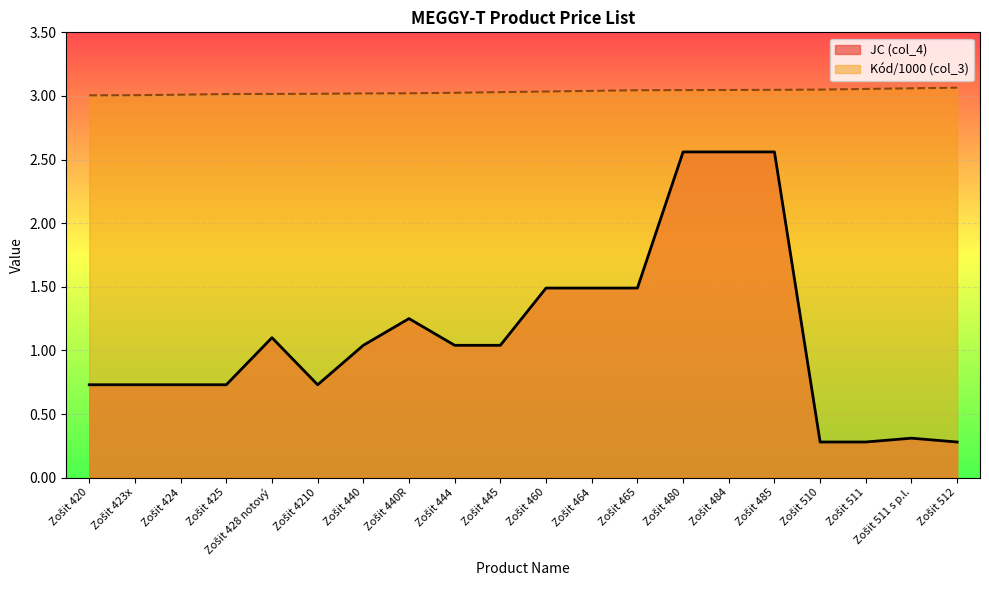

Which series has the widest spread of values?

JC (col_4)